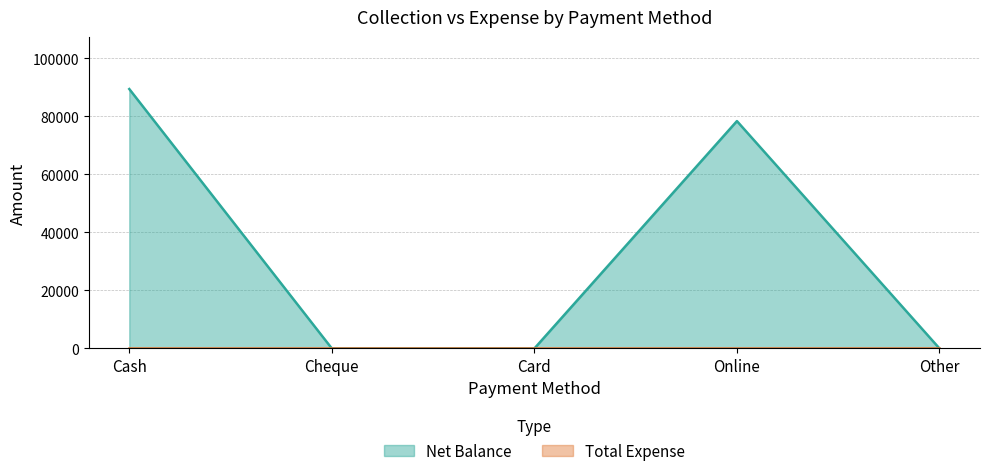

Is it true that the value at Cash is 89450?

True